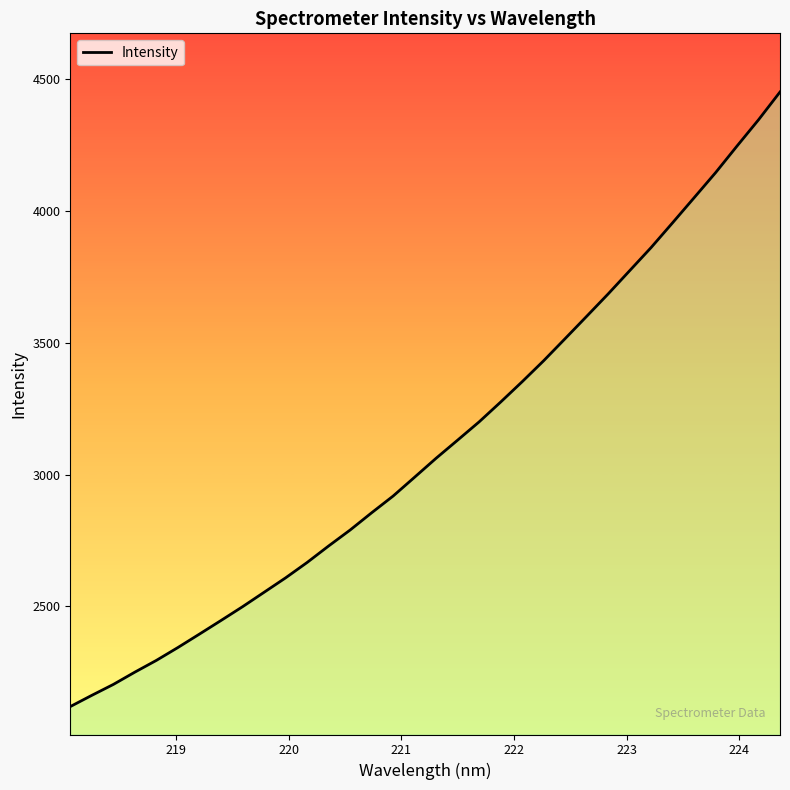

What is the difference between the maximum and minimum values?

2332.4